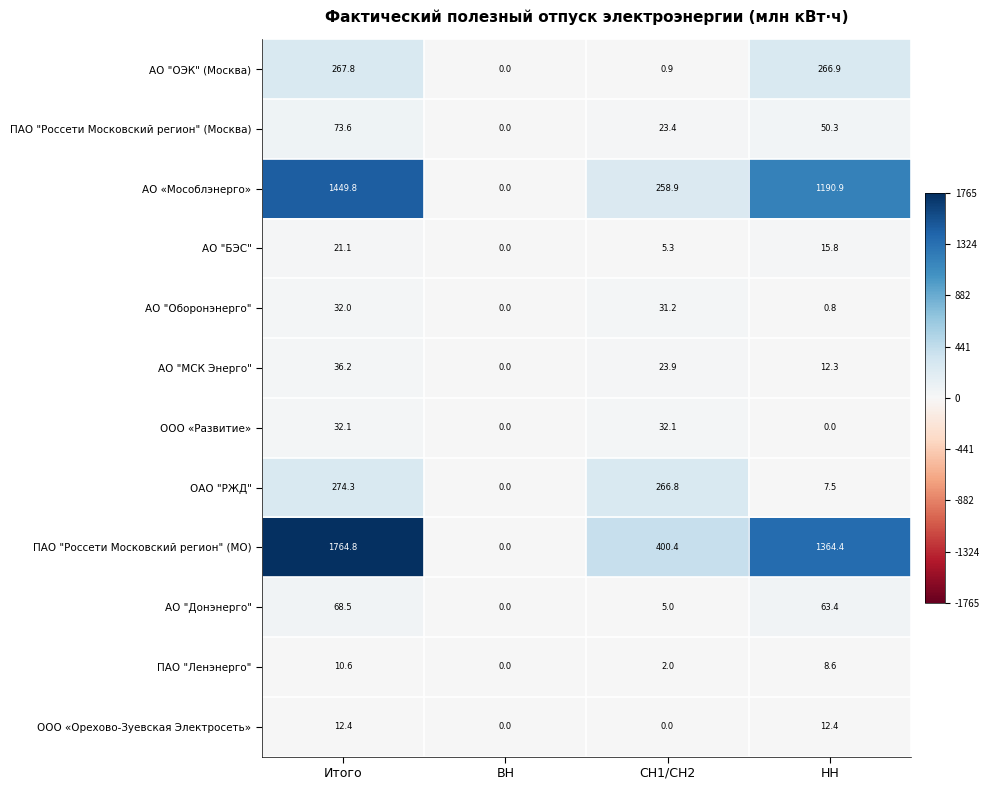

What is the approximate value of ООО «Орехово-Зуевская Электросеть» at НН?

12.4